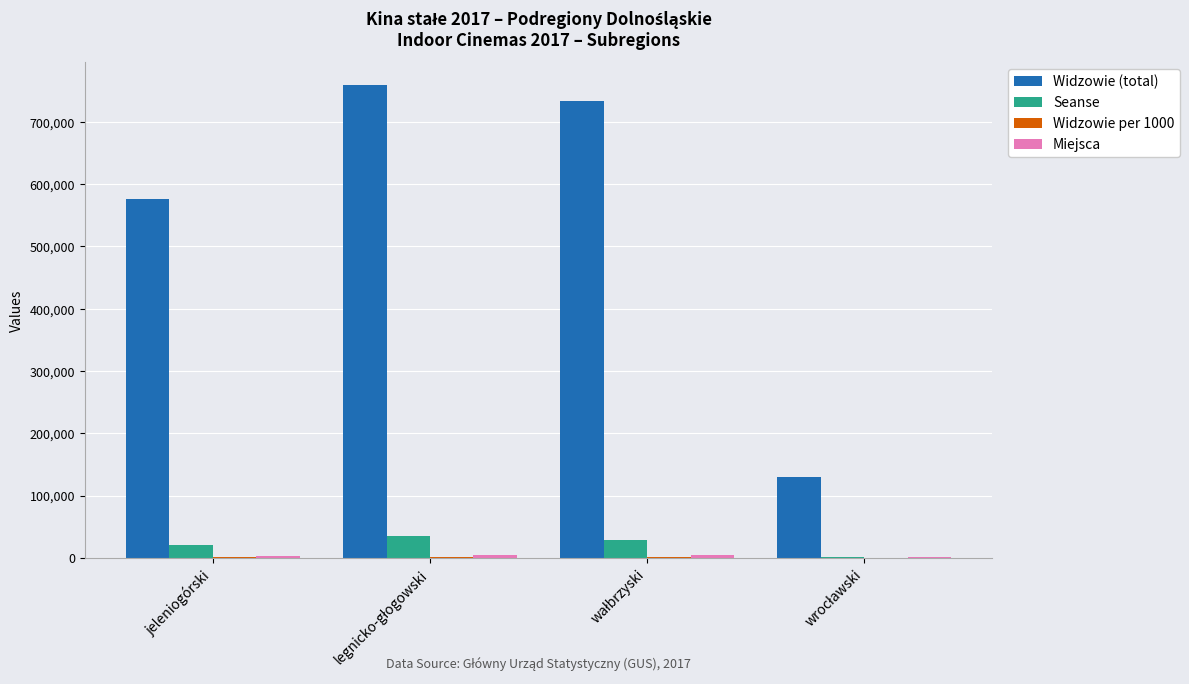

Which series has the largest total across all categories?

Widzowie (total)